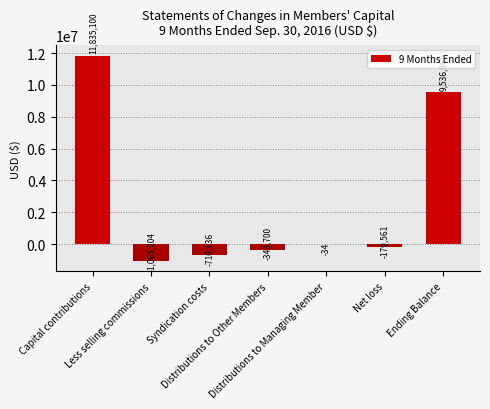

What is the change in value from Distributions to Other Members to Net loss?

+164139